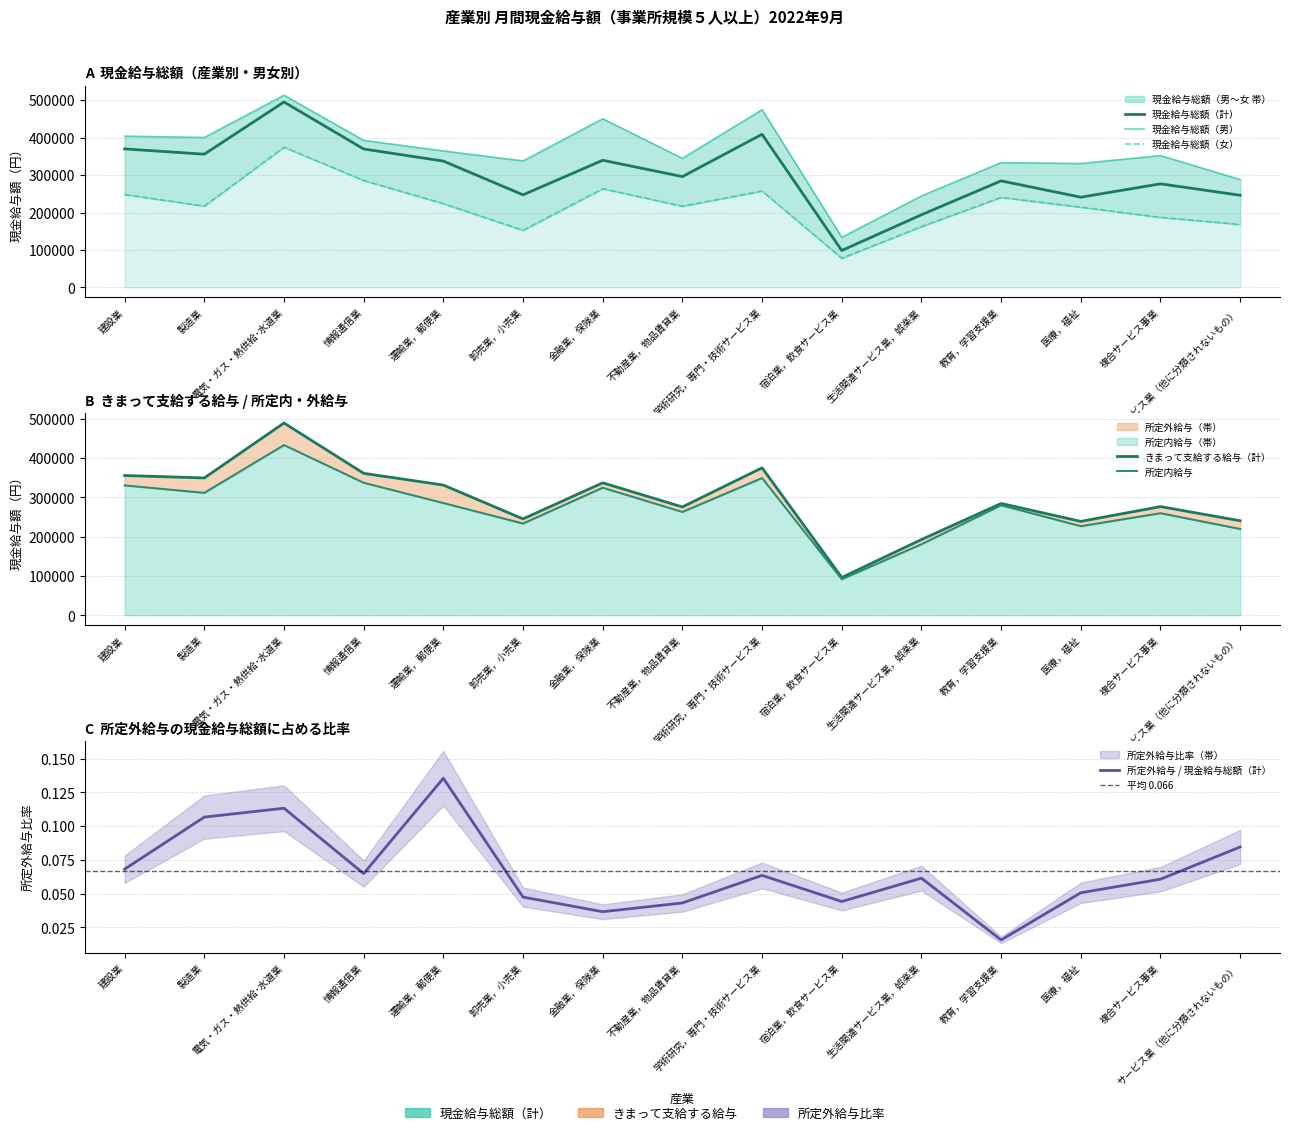

What is the minimum value for 現金給与総額（女）?

78068